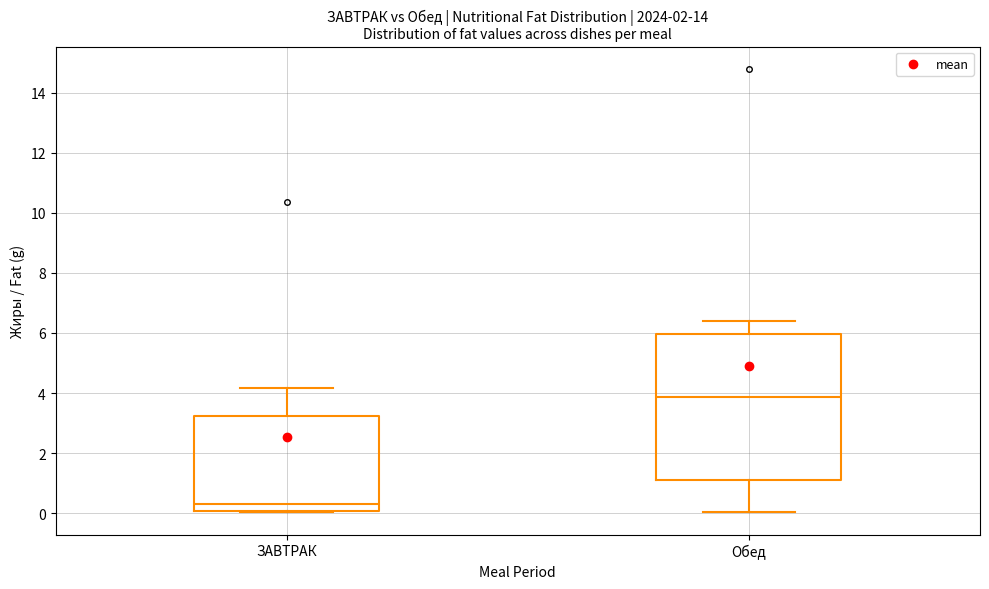

Reading left to right, read every box against the y-axis: the position of its median line, the range the box covers, and the ends of its whiskers. The values are not printed on the chart, so give them approximately, as read against the axis.

ЗАВТРАК: median 0.4, box 0.0 to 3.2, whiskers 0.0 to 4.2
Обед: median 3.8, box 1.0 to 6.0, whiskers 0.0 to 6.4